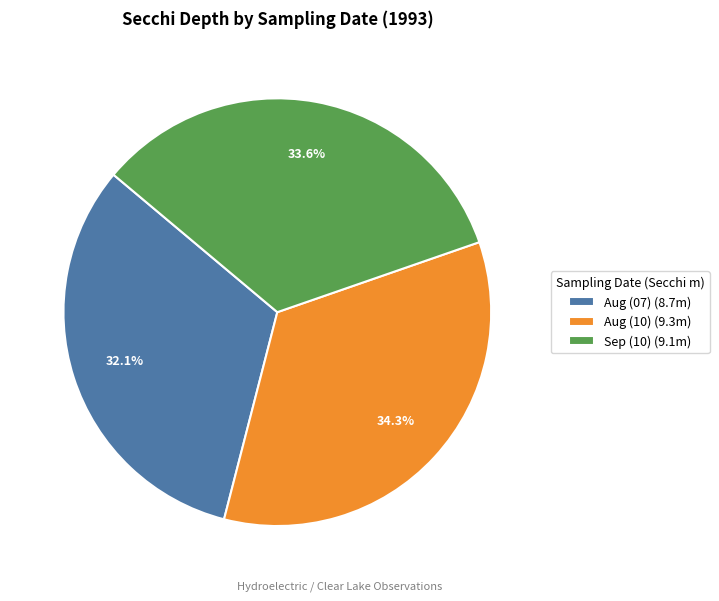

What is the smallest slice in the pie chart?

Aug (07) (8.7m)